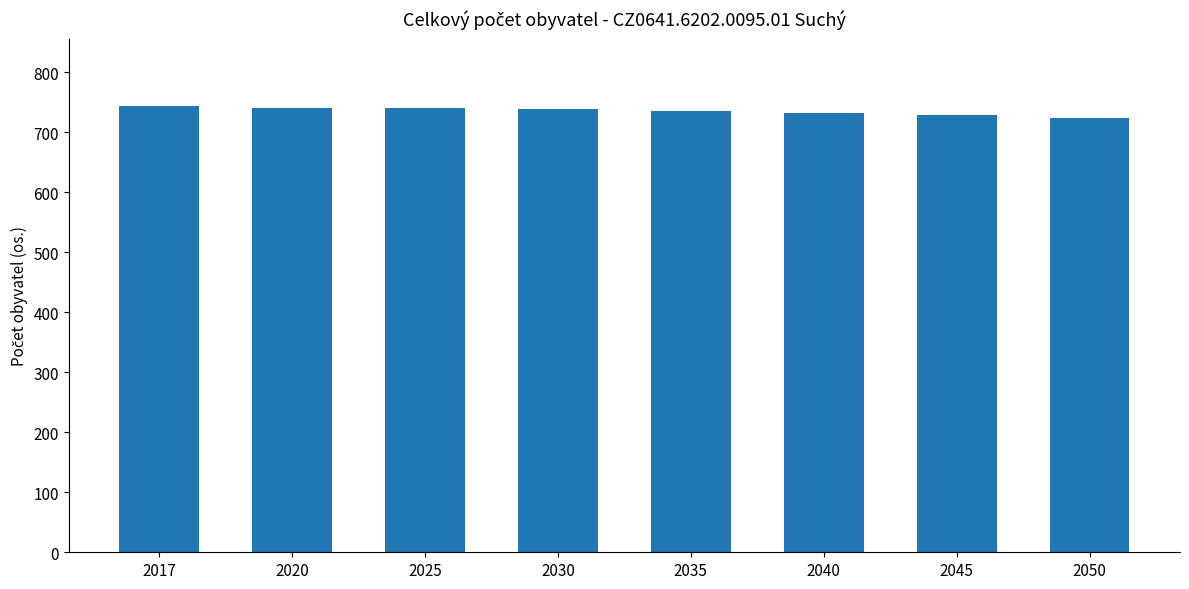

The chart shows a value of 744 at 2017. True or false?

True